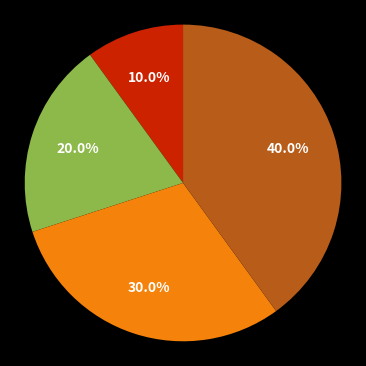

Does any single category account for the majority?

No